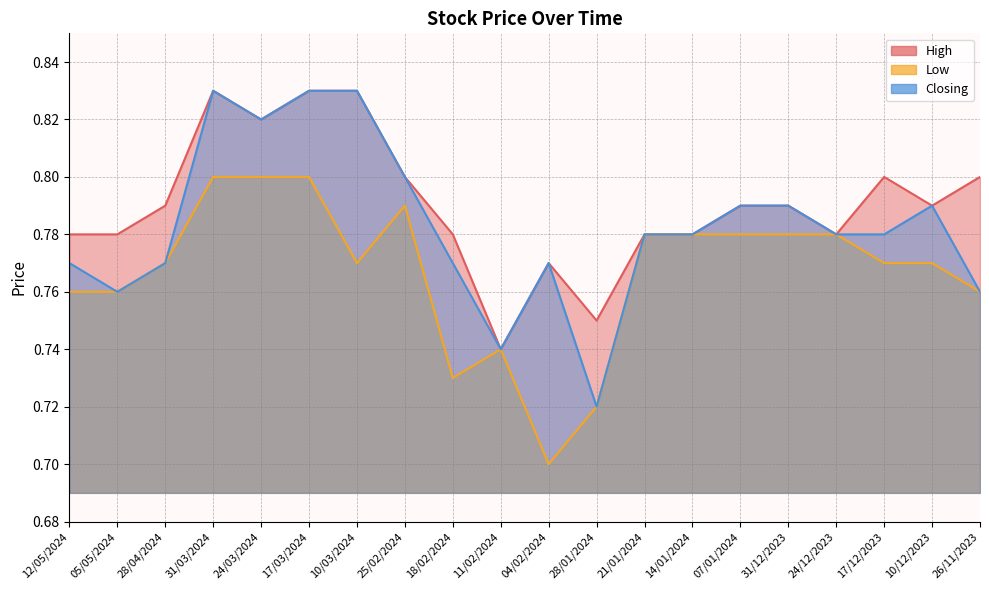

The value of High at 11/02/2024 is 0.7. True or false?

True